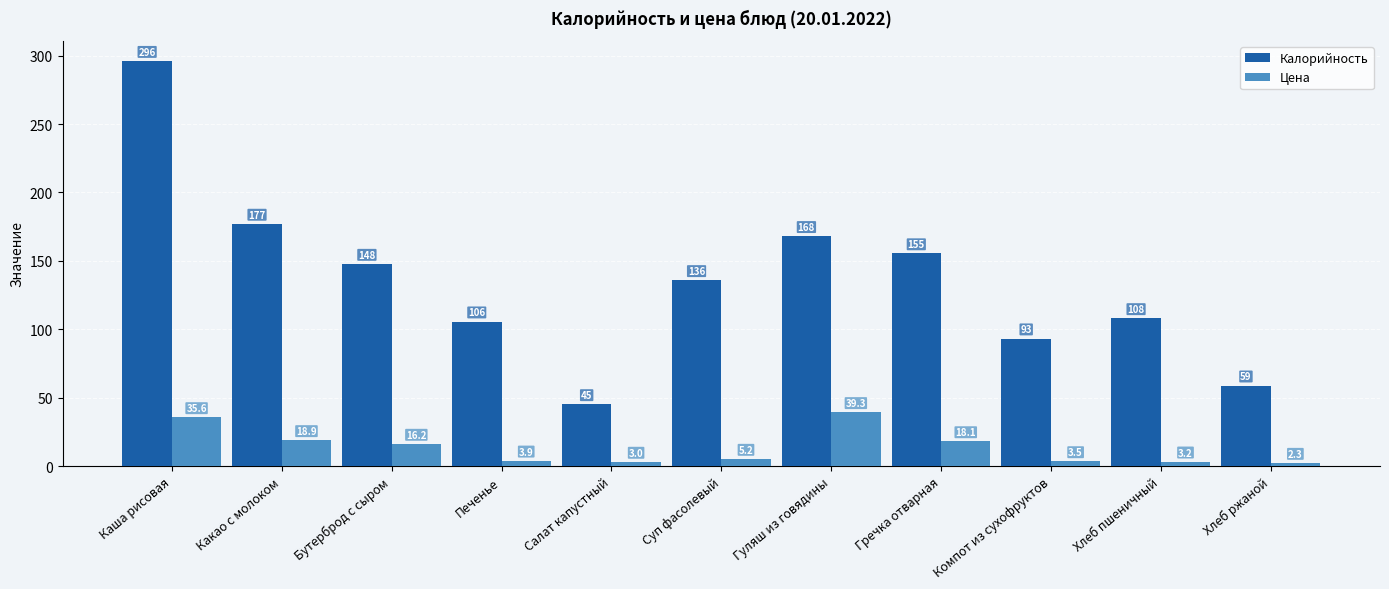

What is the value of the Калорийность bar at the 4th from the left?

105.6